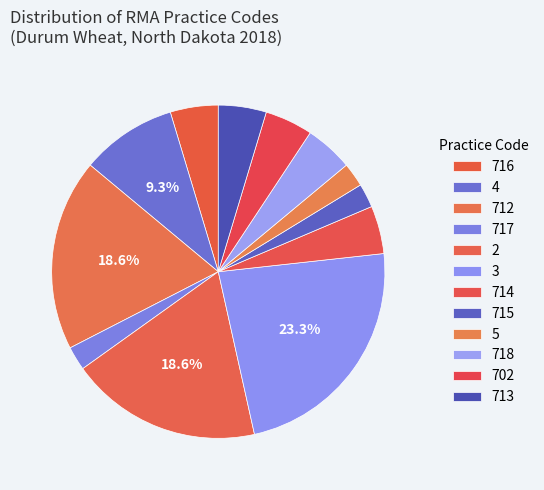

How many segments does this pie chart have?

12